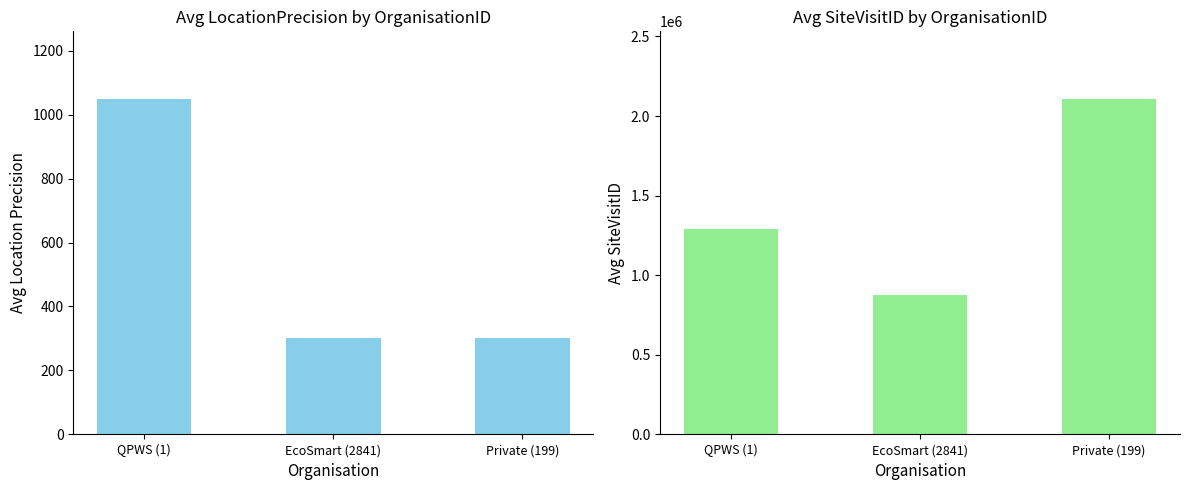

What is the minimum value for Avg Location Precision?

300.0